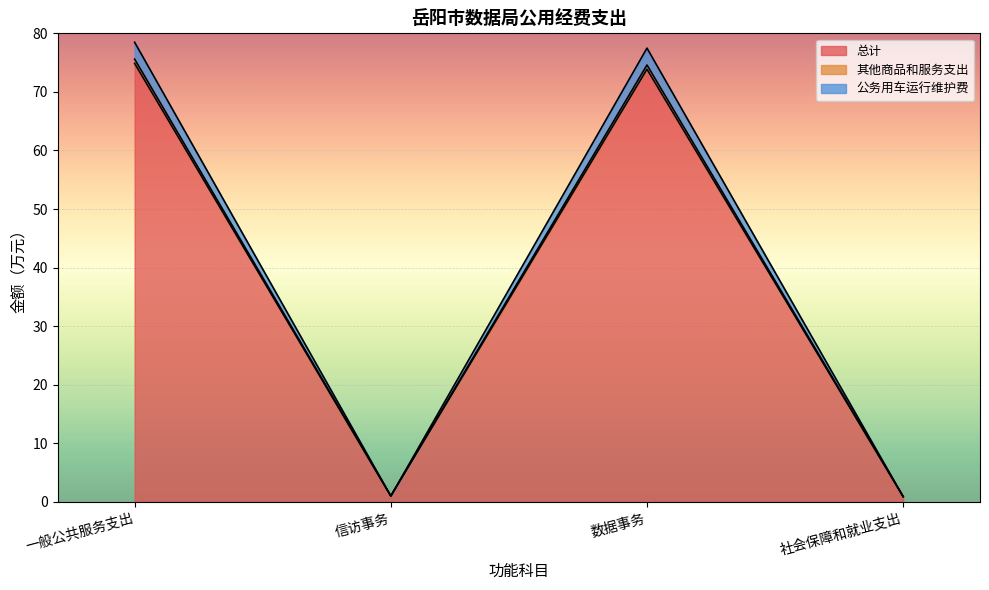

True or false: 其他商品和服务支出 and 总计 cross at least once.

False